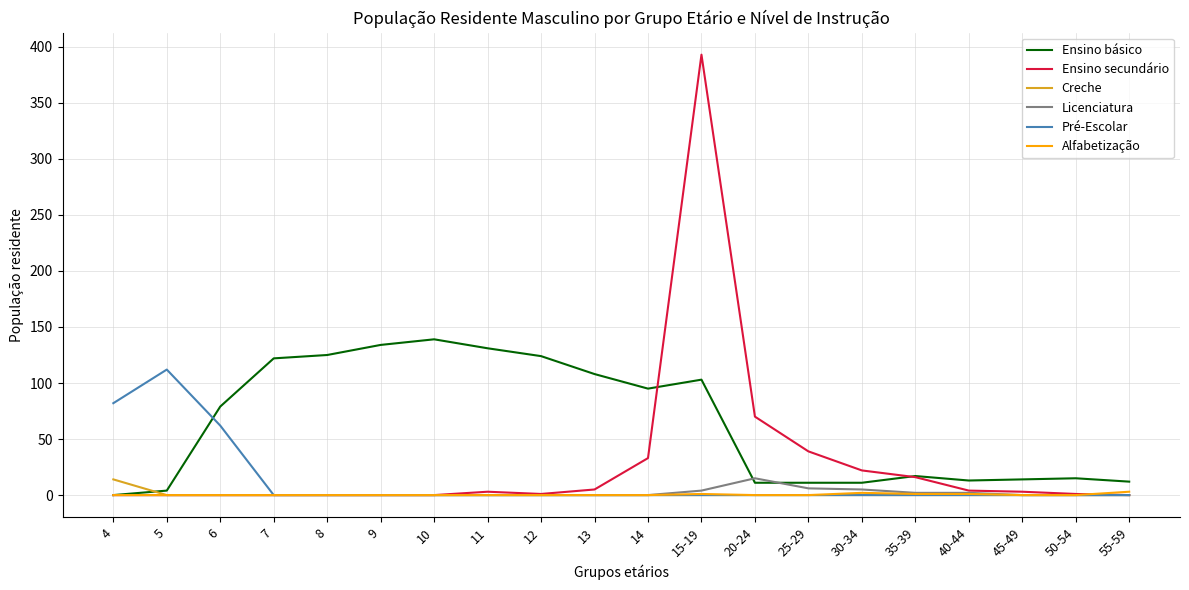

Which series has the widest spread of values?

Ensino secundário